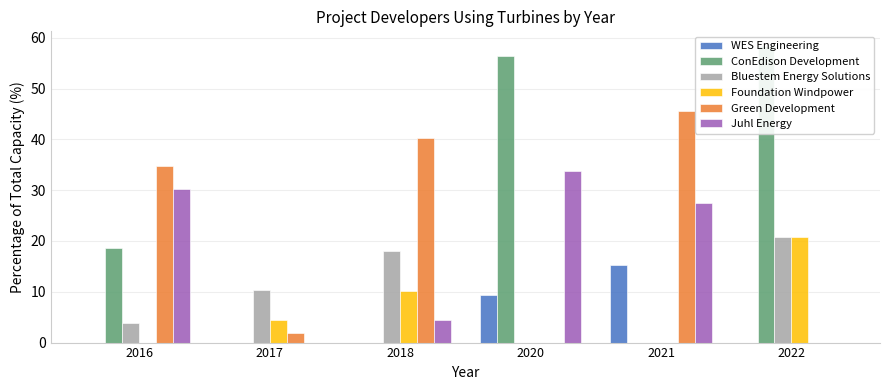

List the series in order of their peak value, highest first.

ConEdison Development, Green Development, Juhl Energy, Bluestem Energy Solutions, Foundation Windpower, WES Engineering